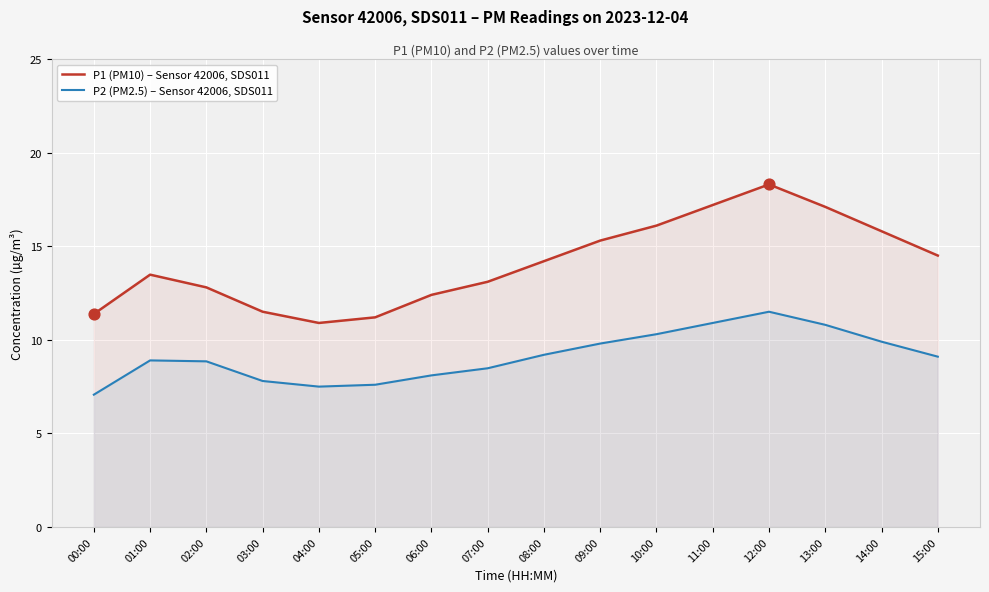

Is the value of P2 (PM2.5) – Sensor 42006, SDS011 at 03:00 greater than the value of P1 (PM10) – Sensor 42006, SDS011 at 08:00?

No